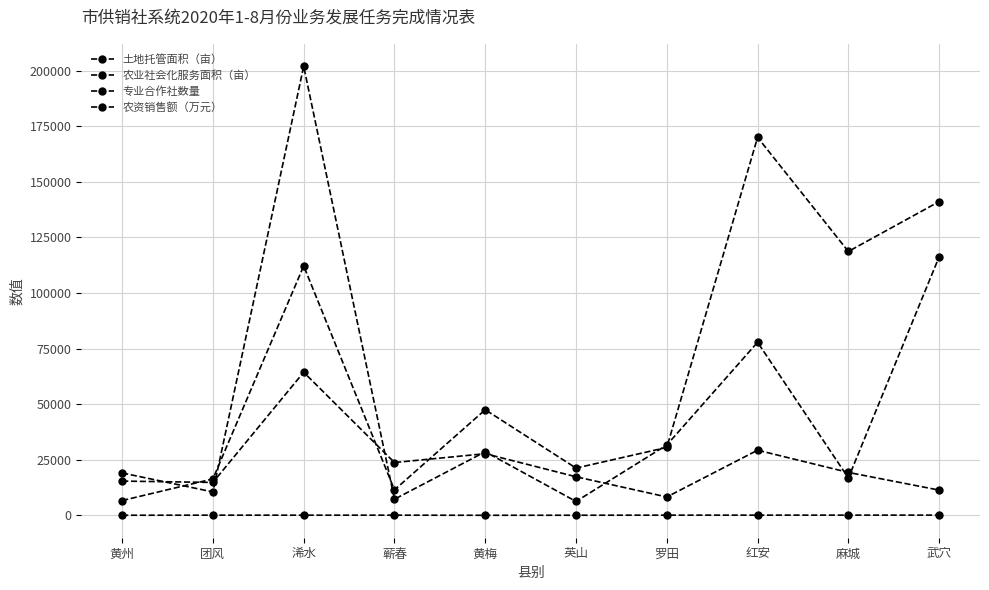

What is the total value across all series at 武穴?

268889.0